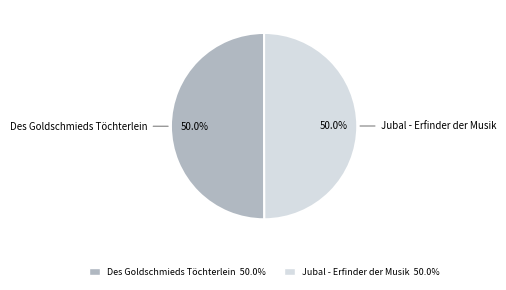

To the nearest percent, what is the average slice percentage?

50%